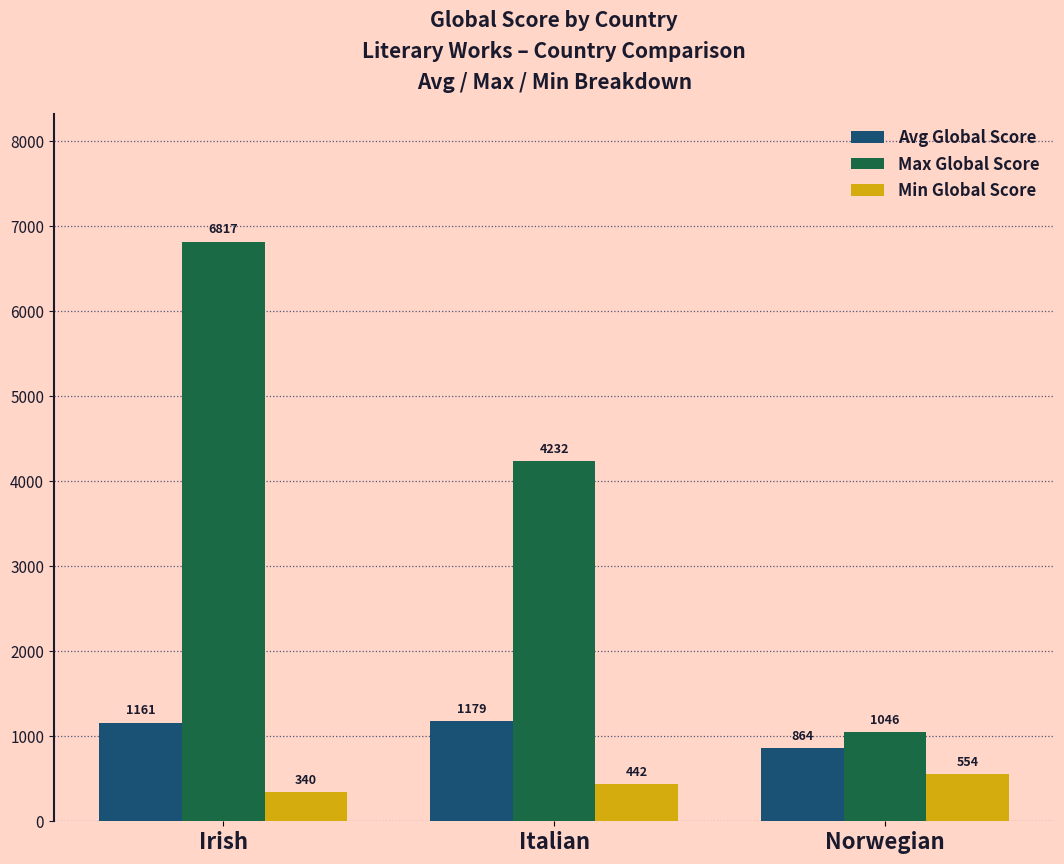

Are the bars horizontal?

No